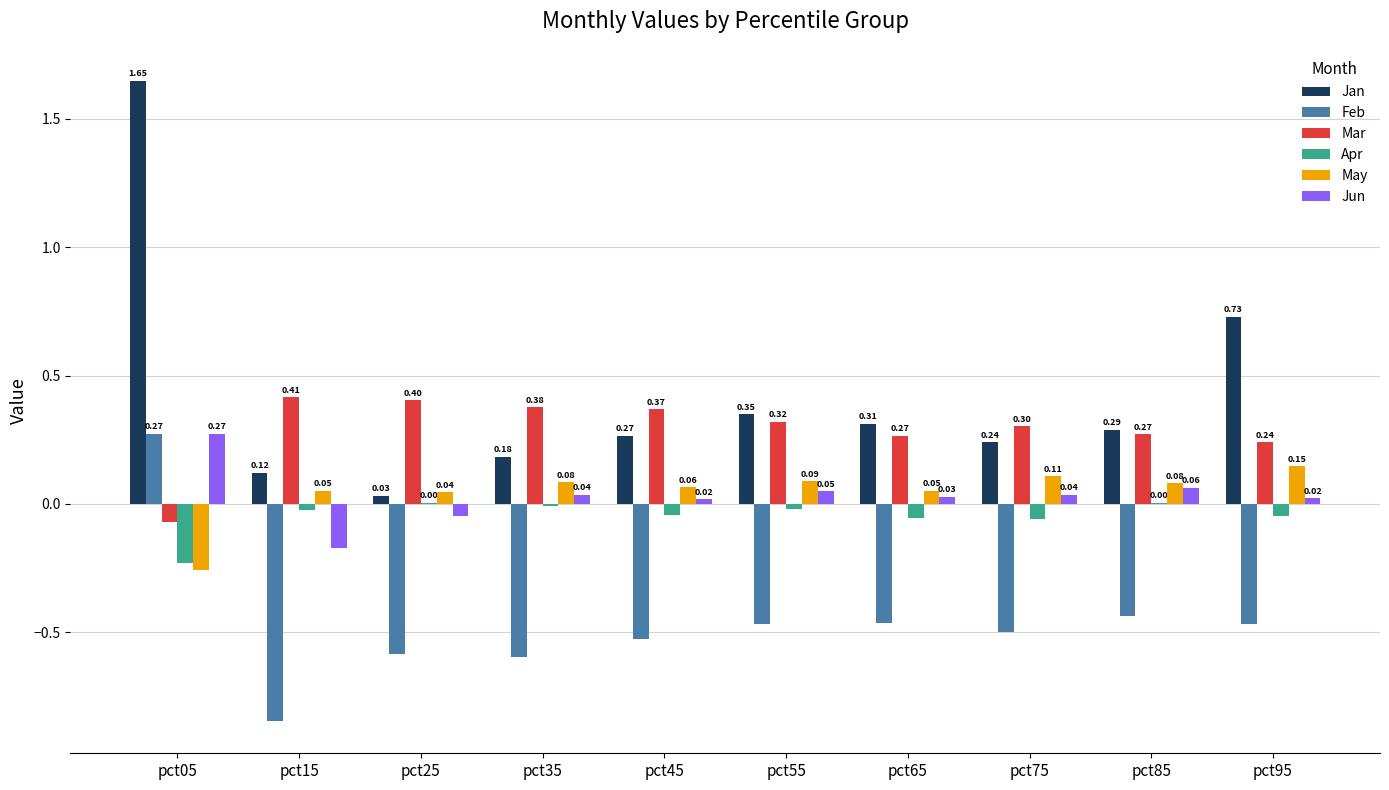

Which series has the largest total across all categories?

Jan